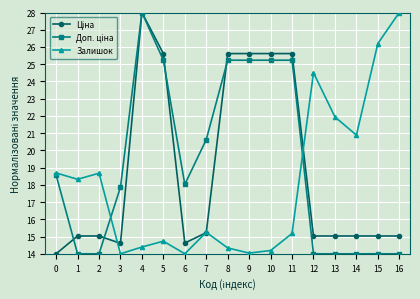

Where is the first local maximum for Залишок?

2